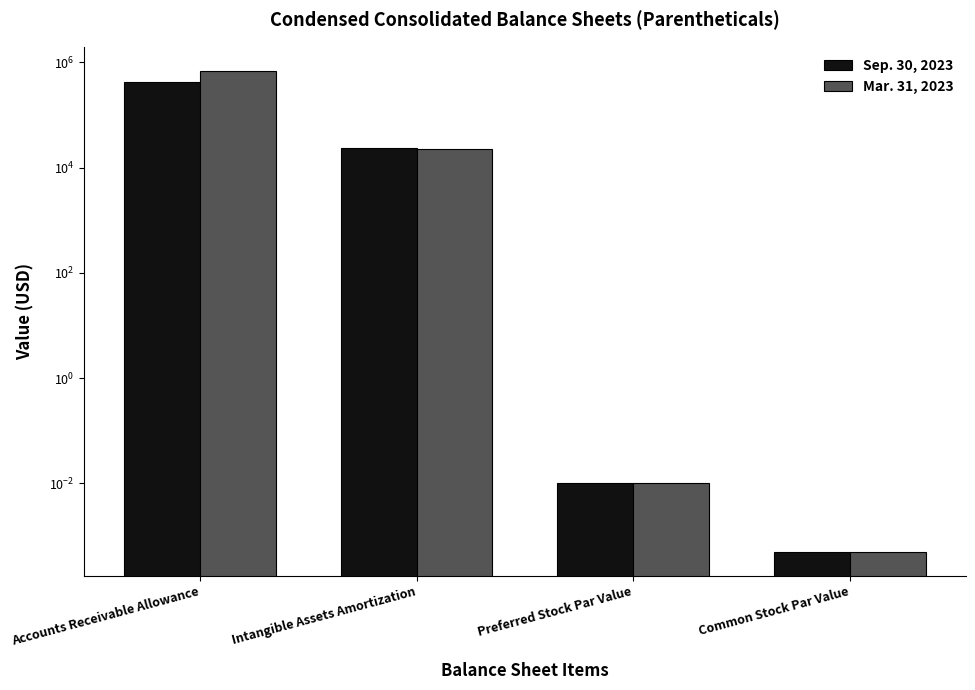

What is the label of the 1st bar from the right?

Common Stock Par Value